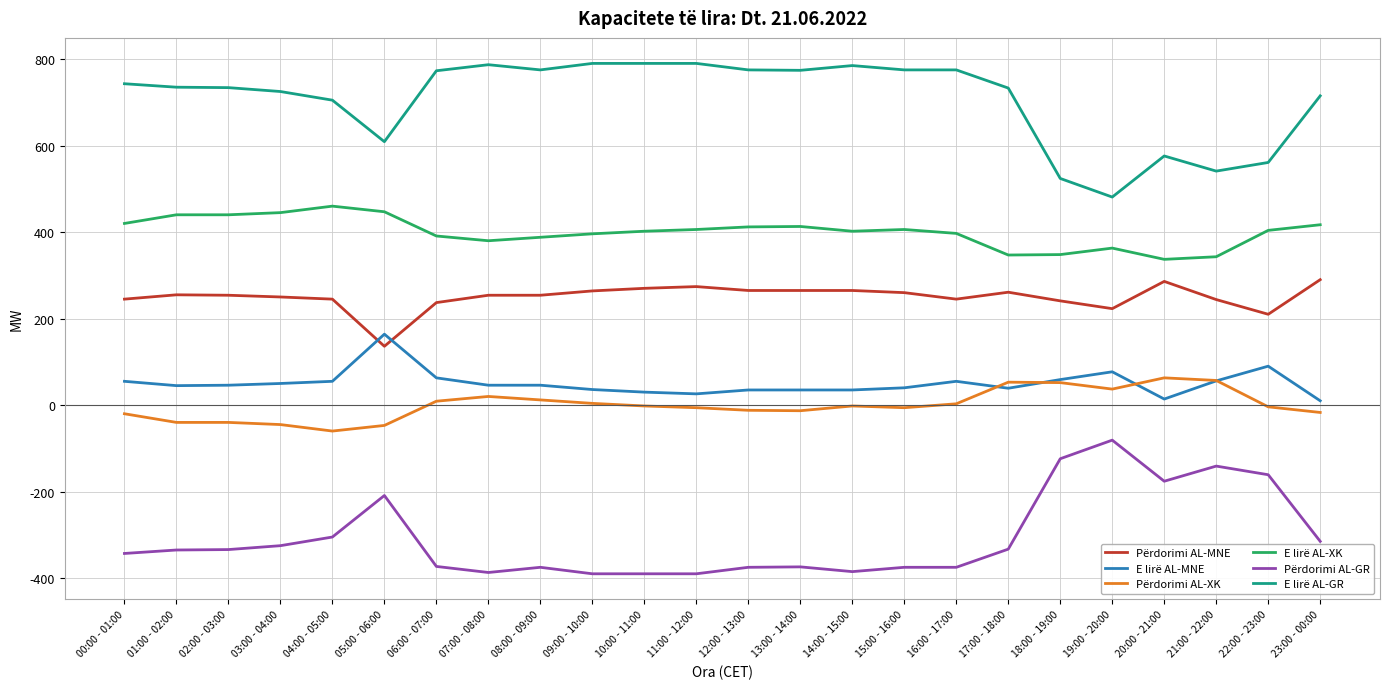

What is the maximum value shown in the chart?

790